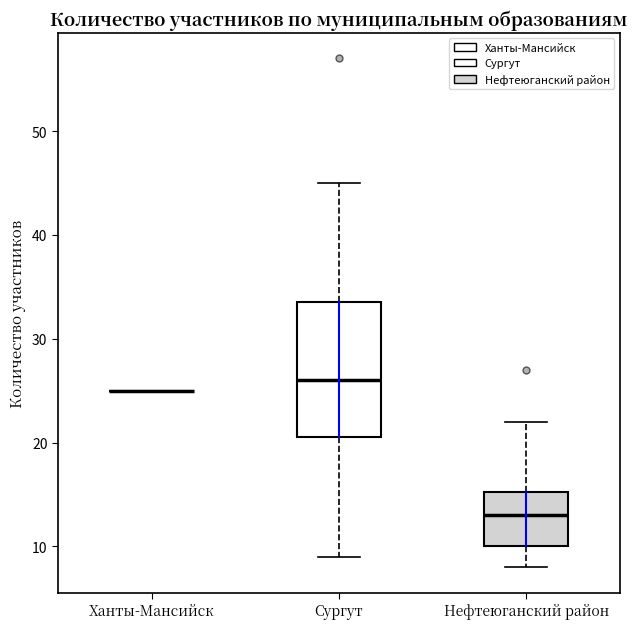

Comparing the boxes themselves (not the whiskers), which one is the tallest?

Сургут